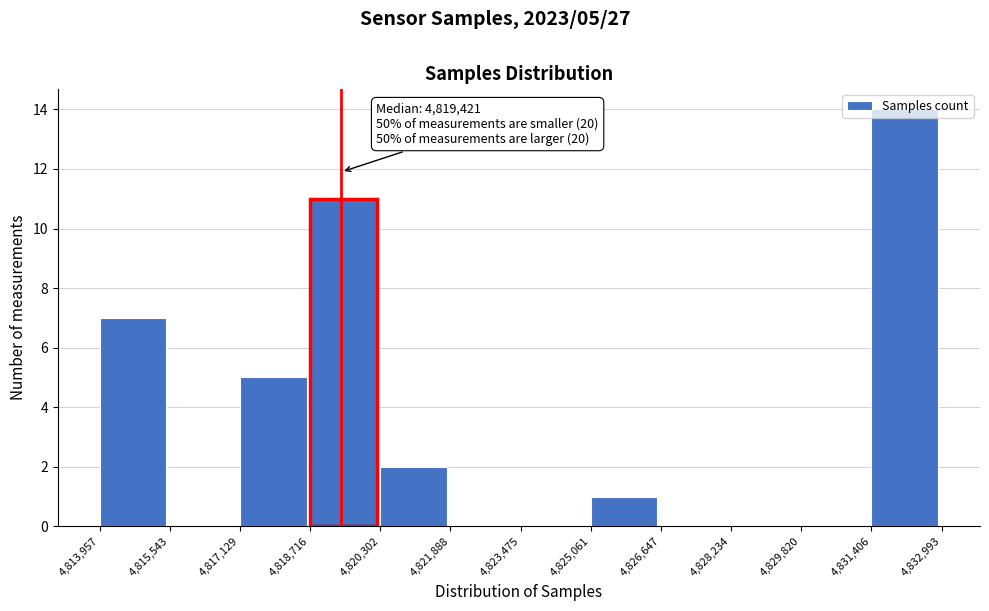

Over which range of the x-axis is the bar tallest?

4,831,406 to 4,832,993